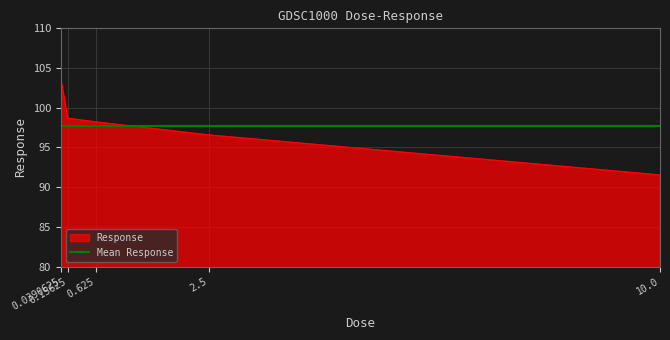

Rank the series by their maximum value, from lowest to highest.

Mean Response, Response